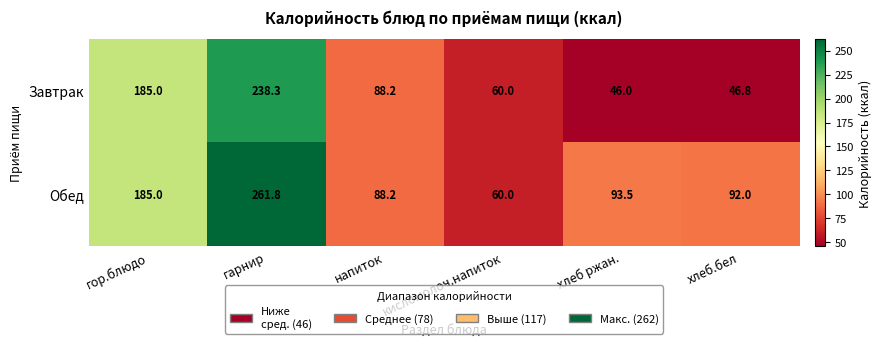

Where is Обед nearest to the value 160?

гор.блюдо